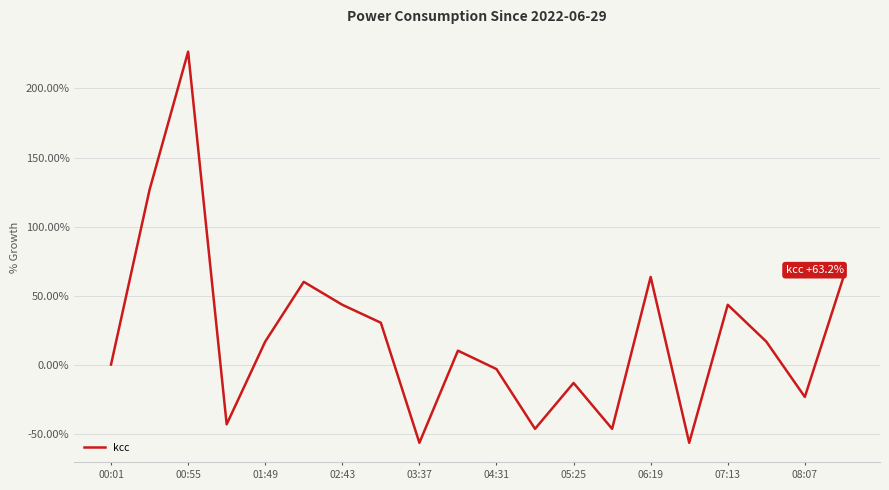

What is the difference between the maximum and minimum values?

283.4